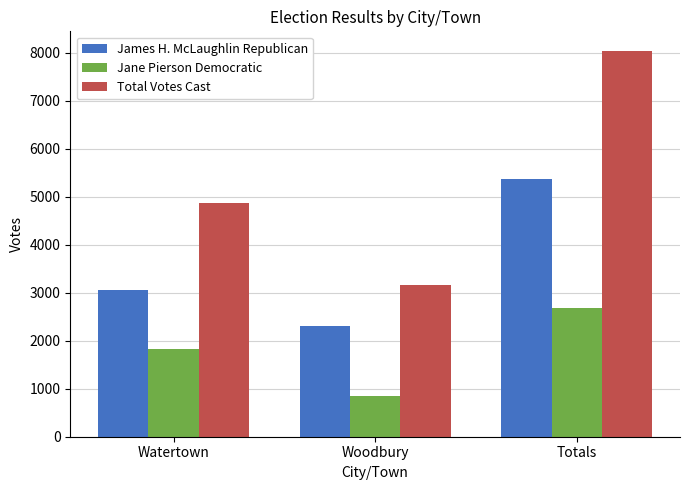

Is it true that Total Votes Cast equals 5521 at Woodbury?

False